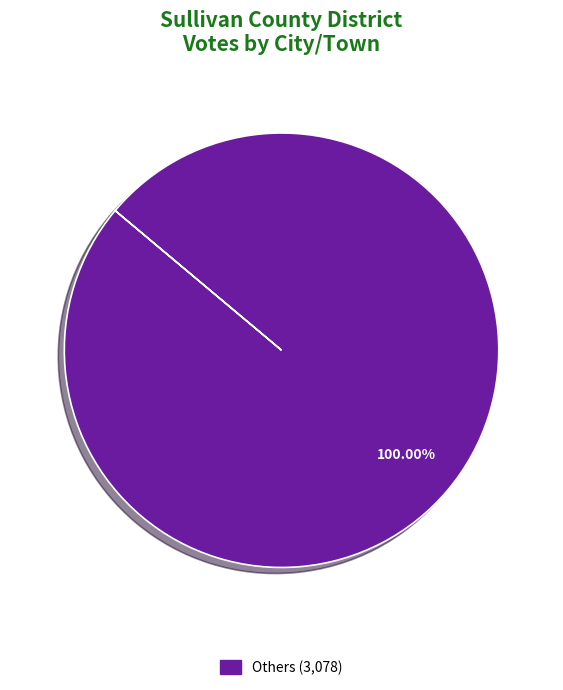

Is there a majority slice in this chart?

Yes